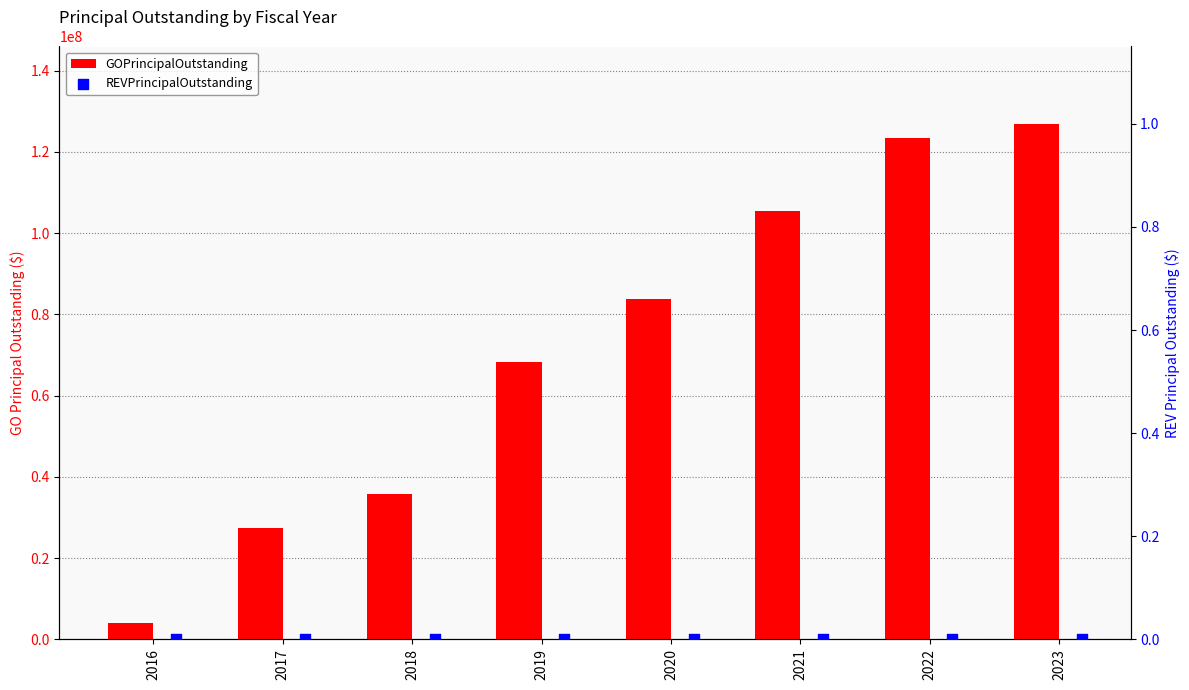

Which series contains the lowest Y value?

REVPrincipalOutstanding